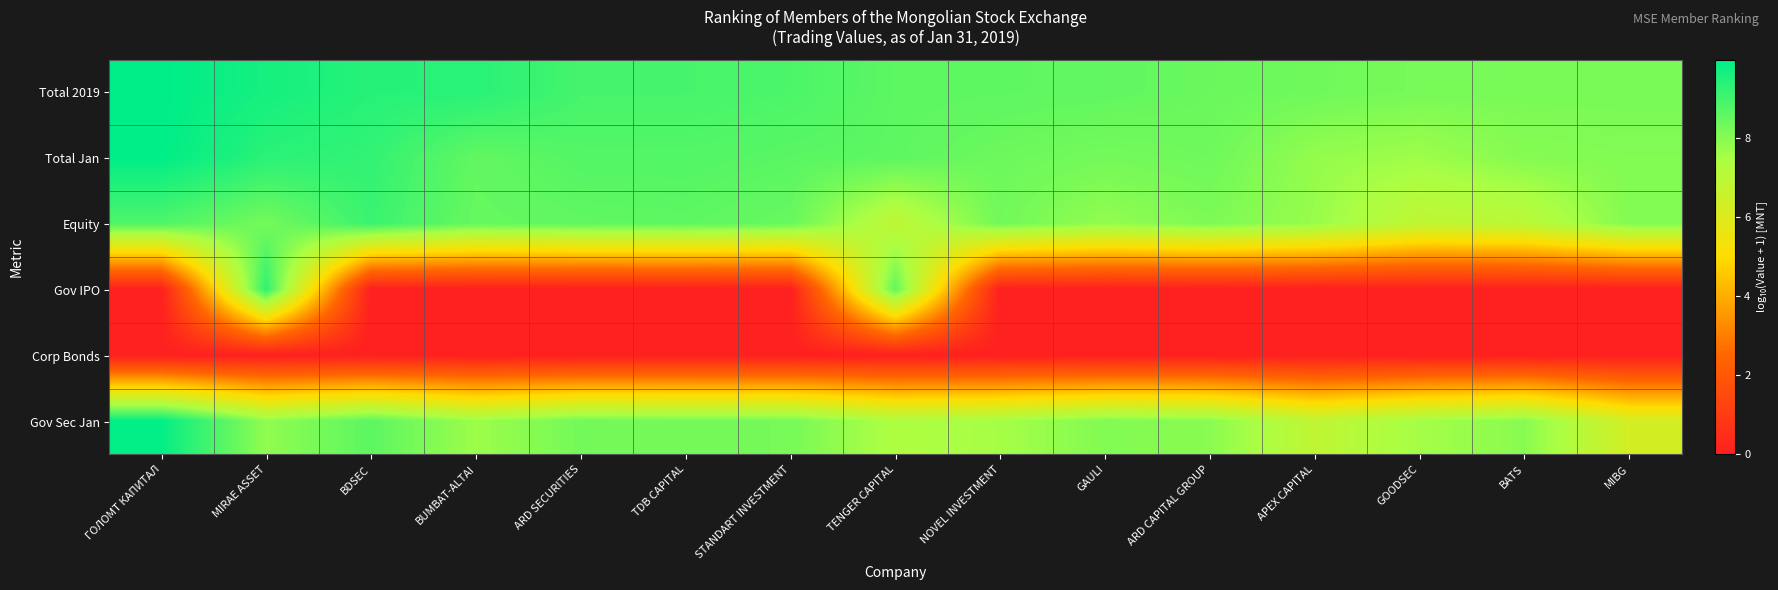

What is the total value across all series at BDSEC?

36.3